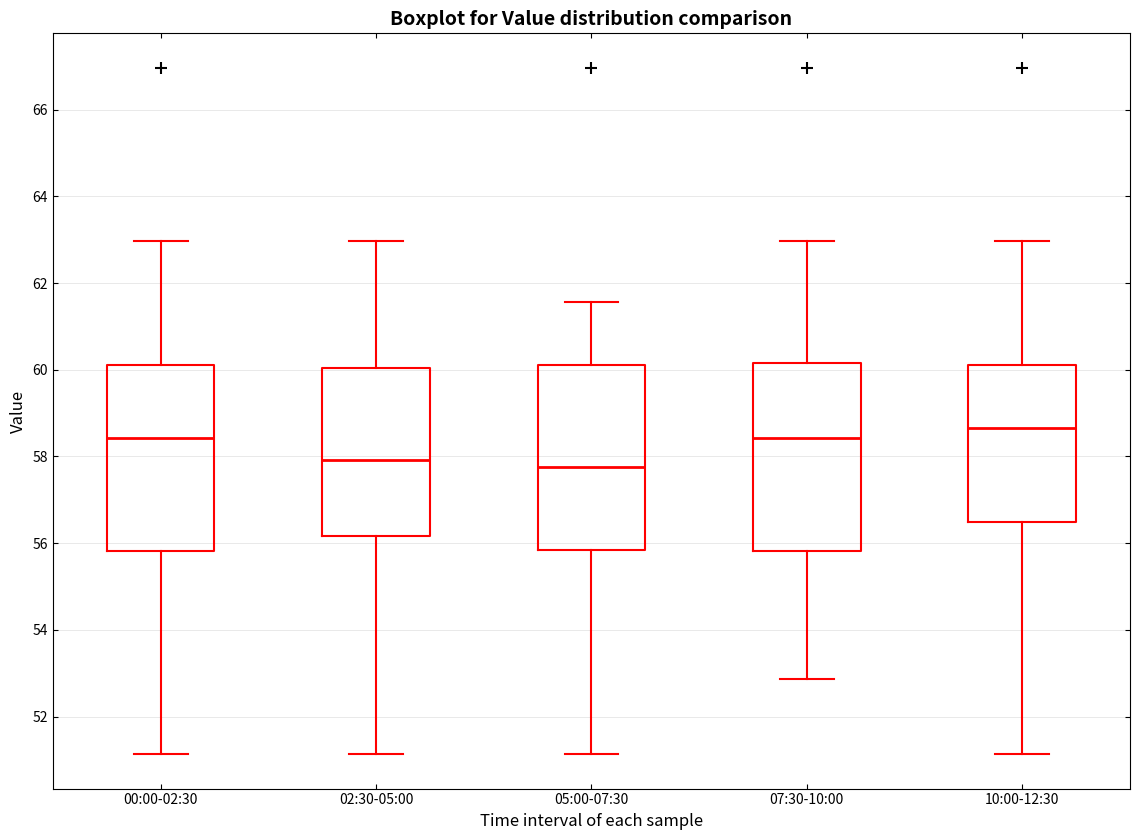

Reading left to right, read every box against the y-axis: the position of its median line, the range the box covers, and the ends of its whiskers. The values are not printed on the chart, so give them approximately, as read against the axis.

00:00-02:30: median 58.4, box 55.8 to 60.2, whiskers 51.2 to 63.0
02:30-05:00: median 58.0, box 56.2 to 60.0, whiskers 51.2 to 63.0
05:00-07:30: median 57.8, box 55.8 to 60.2, whiskers 51.2 to 61.6
07:30-10:00: median 58.4, box 55.8 to 60.2, whiskers 52.8 to 63.0
10:00-12:30: median 58.6, box 56.4 to 60.2, whiskers 51.2 to 63.0